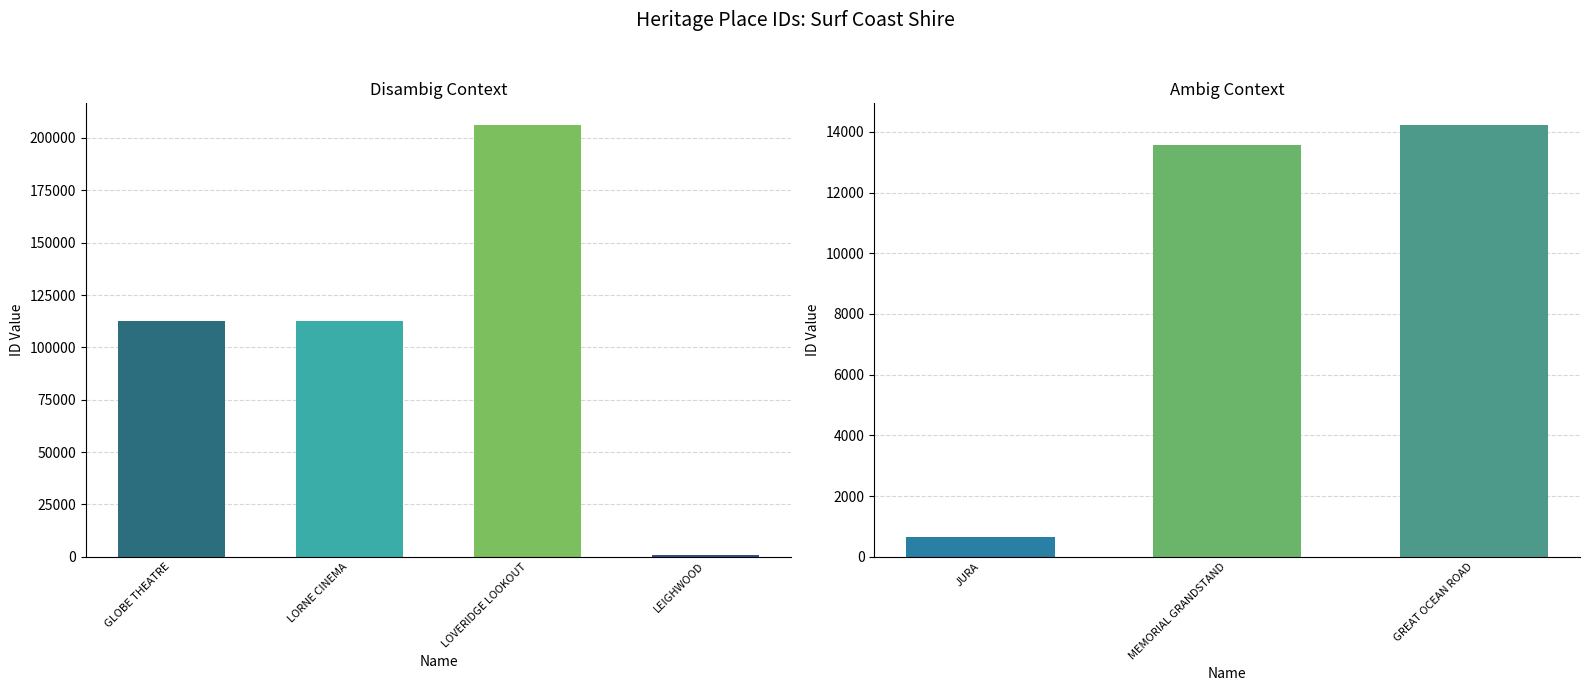

Reading left to right, extract all data points from this chart.

112523	112539	206243	663	664	13554	14228